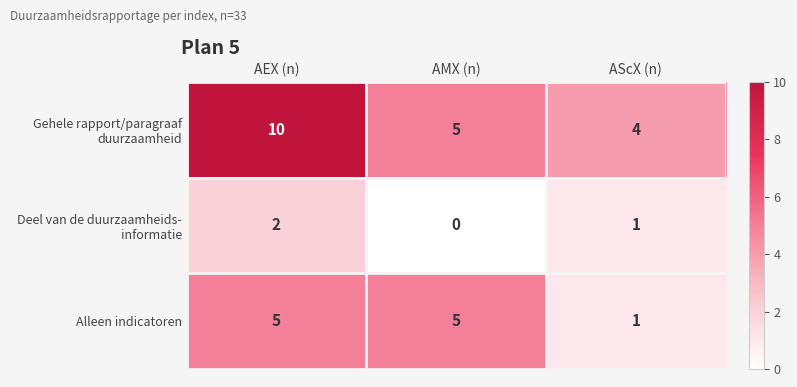

Which series changed the most between AMX (n) and AScX (n)?

Alleen indicatoren